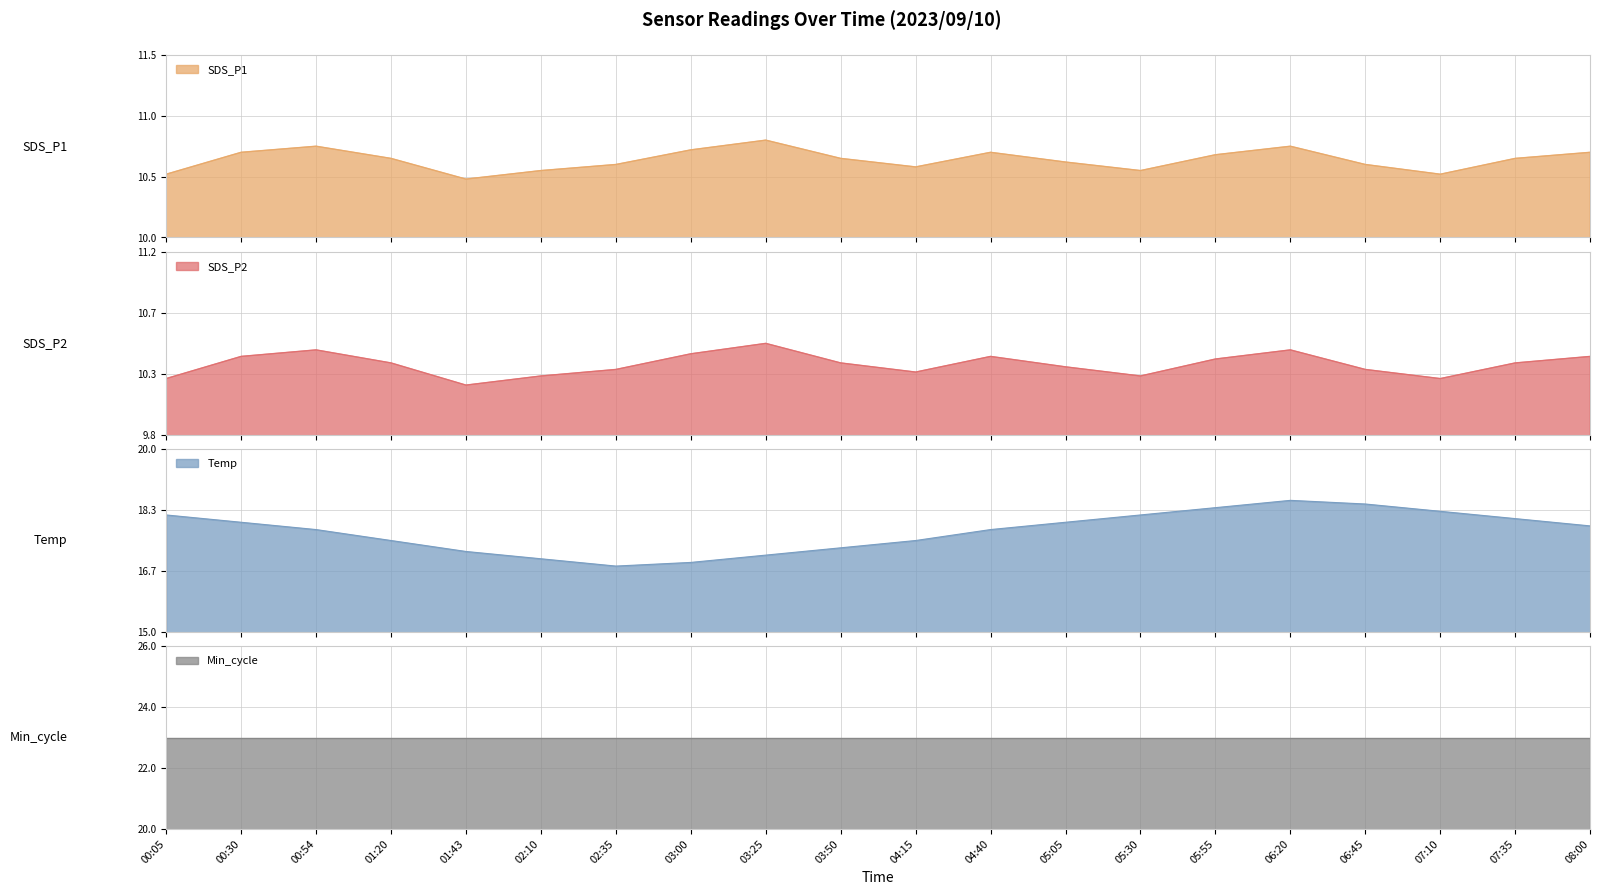

What is the minimum value for Temp?

16.8